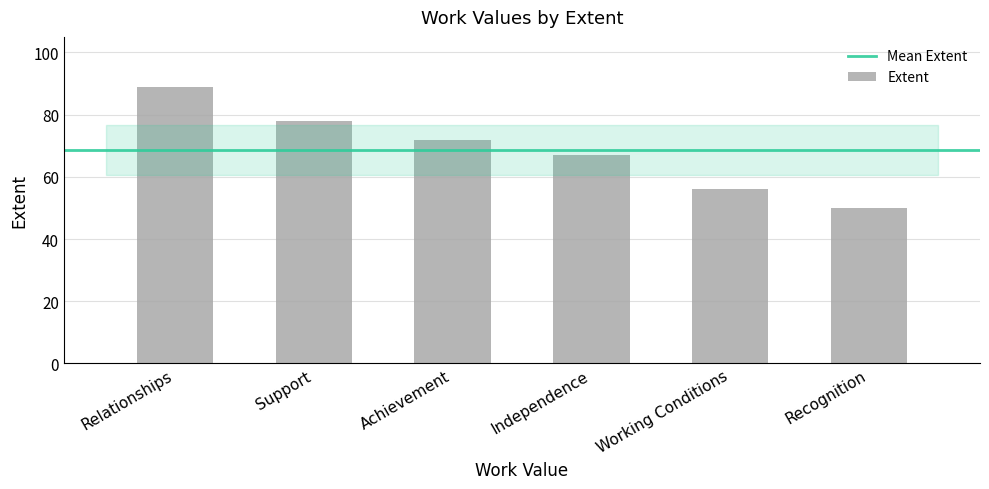

Reading left to right, transcribe all the data shown in this chart.

89	78	72	67	56	50